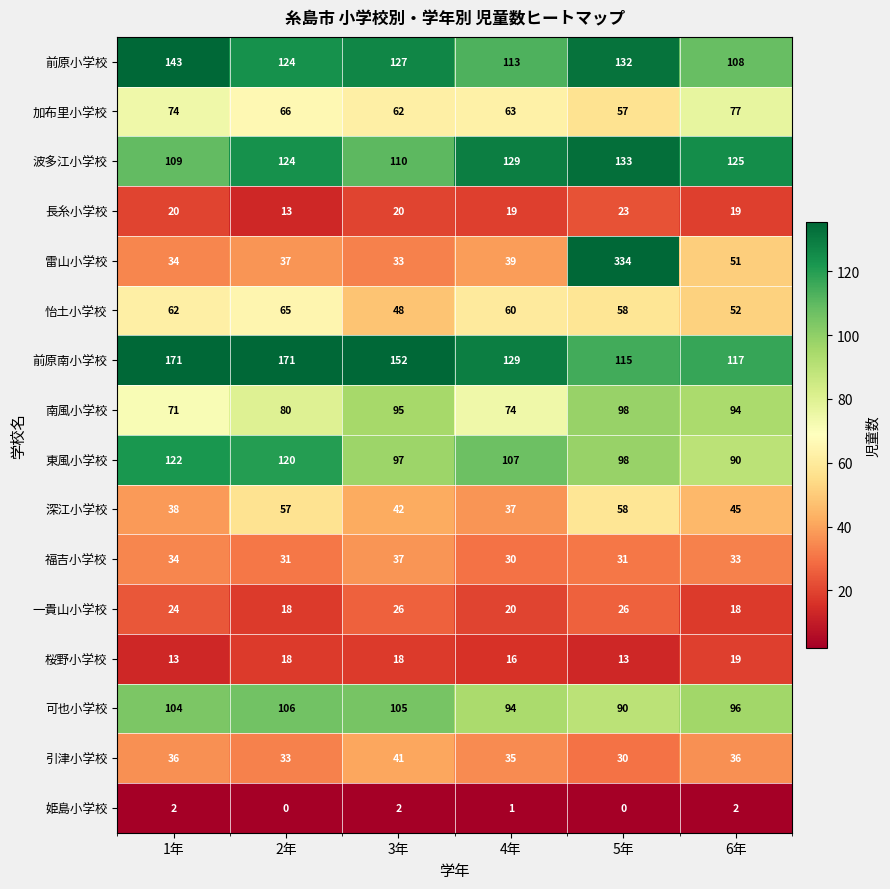

Rank the series by their maximum value, from lowest to highest.

姫島小学校, 桜野小学校, 長糸小学校, 一貴山小学校, 福吉小学校, 引津小学校, 深江小学校, 怡土小学校, 加布里小学校, 南風小学校, 可也小学校, 東風小学校, 波多江小学校, 前原小学校, 前原南小学校, 雷山小学校